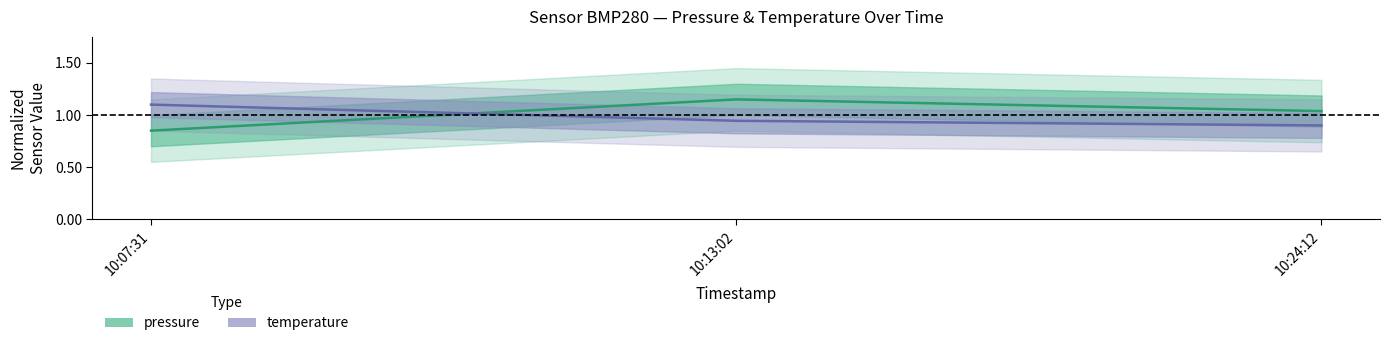

How many lines are shown in the chart?

2